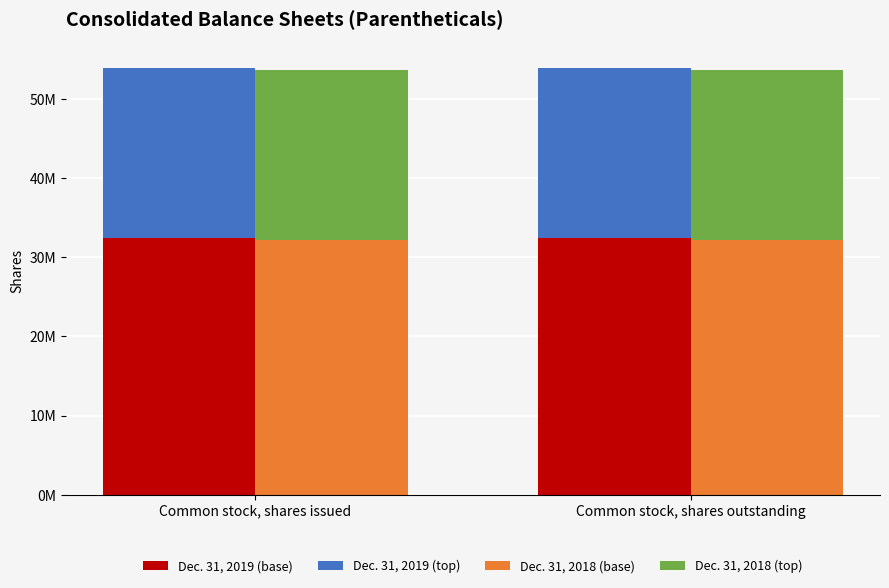

Is it true that Dec. 31, 2018 (base) equals 10170788.4 at Common stock, shares issued?

False